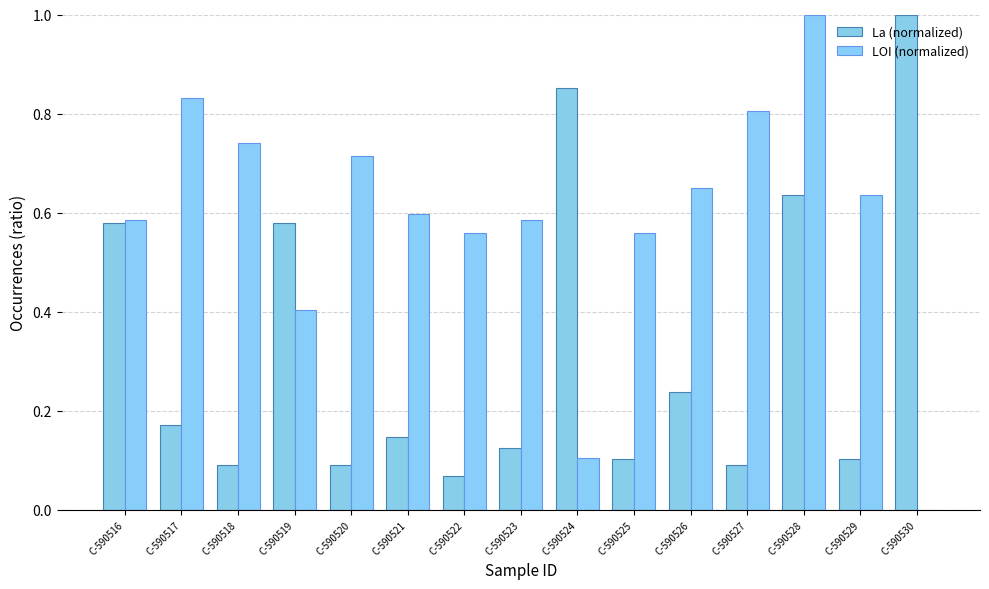

Rank the series by their average value, from highest to lowest.

LOI (normalized), La (normalized)